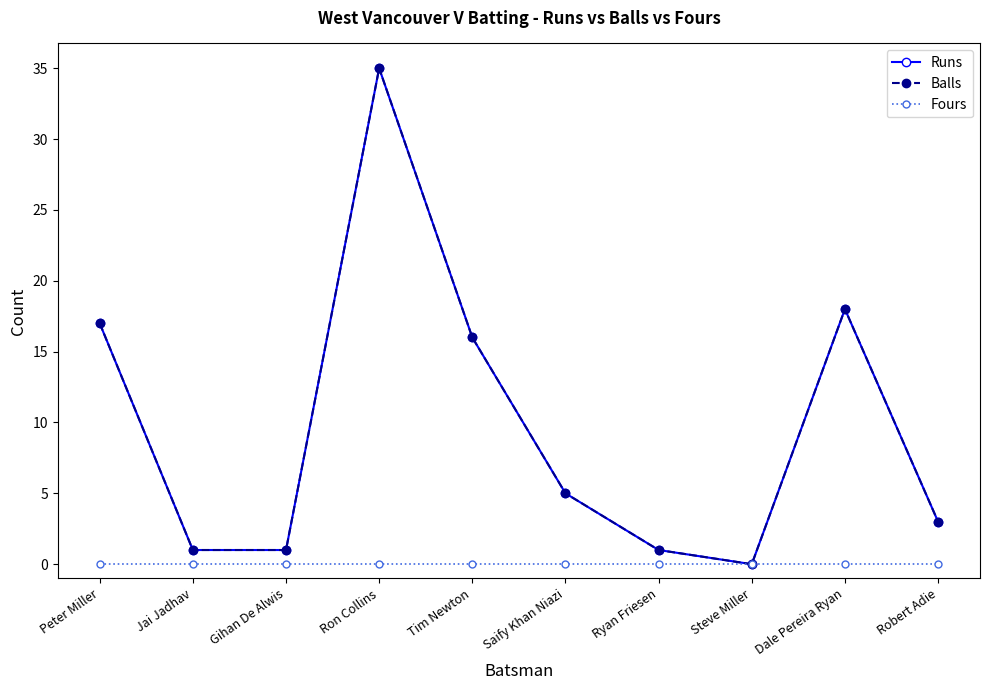

Count the number of categories in the chart.

10